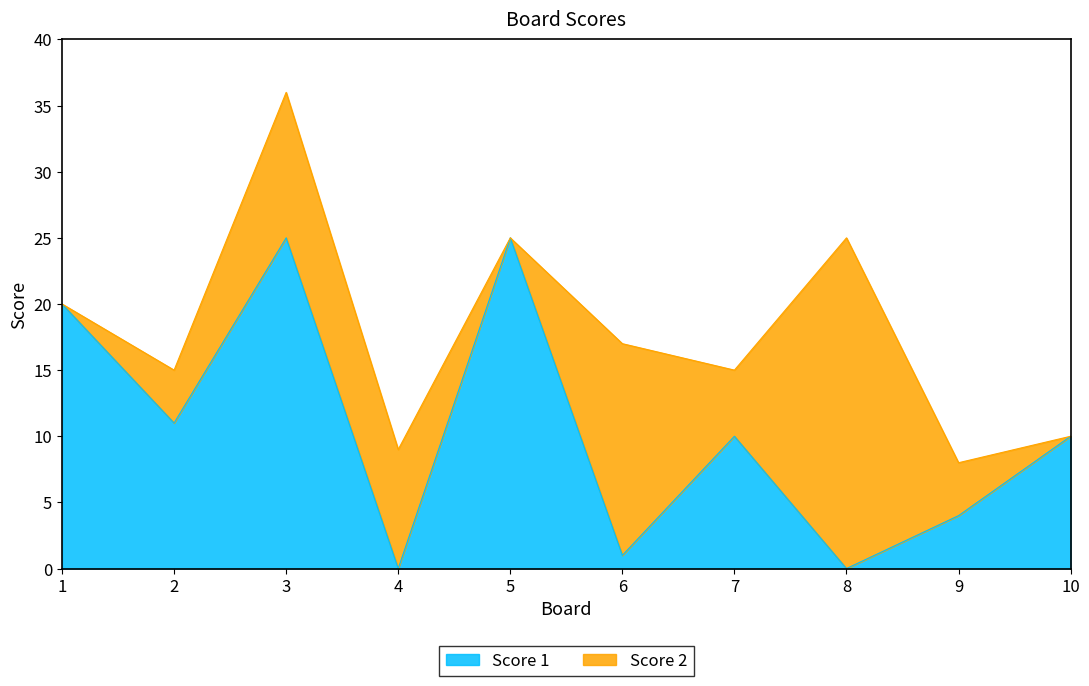

How many data points does each series have?

10